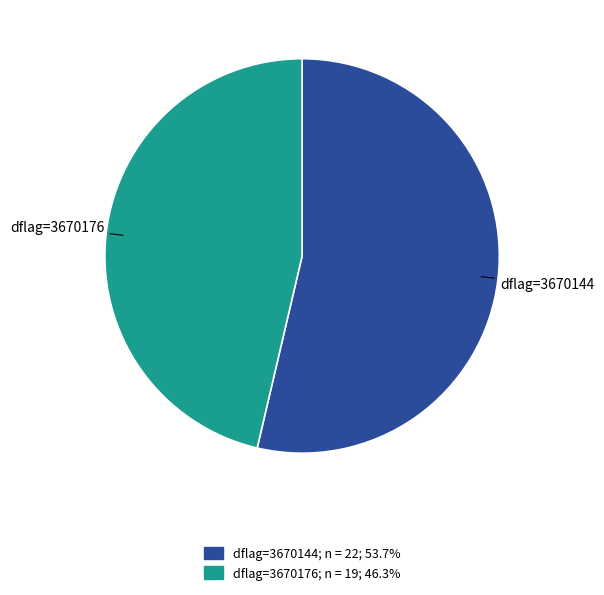

Rank the categories by value from highest to lowest.

dflag=3670144, dflag=3670176